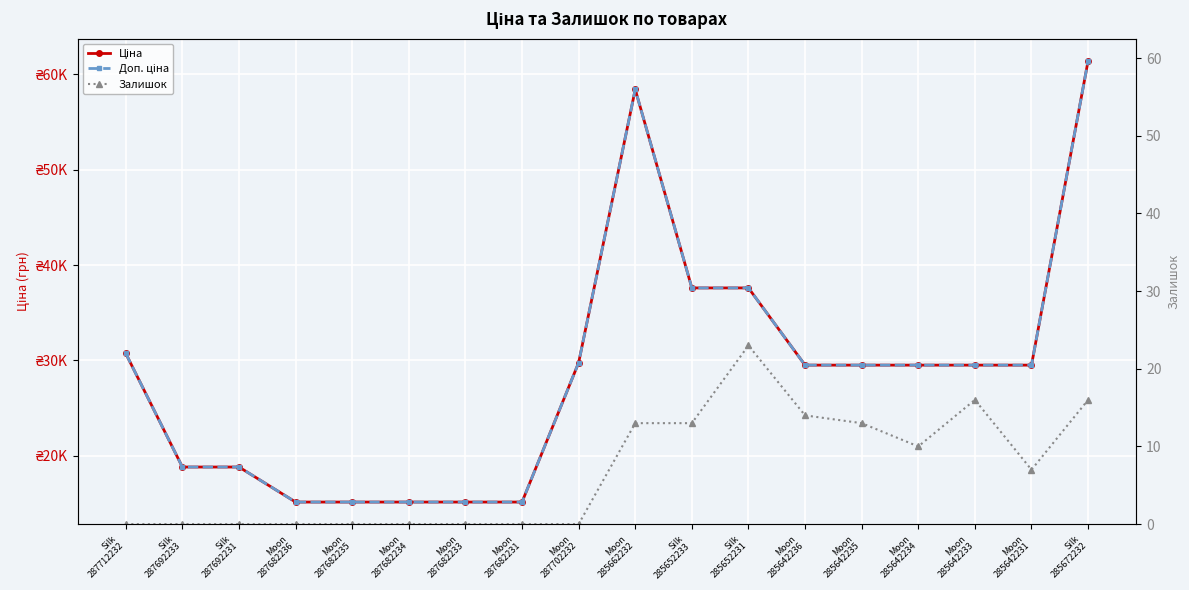

Where is the first local maximum for Доп. ціна?

Moon
285662232